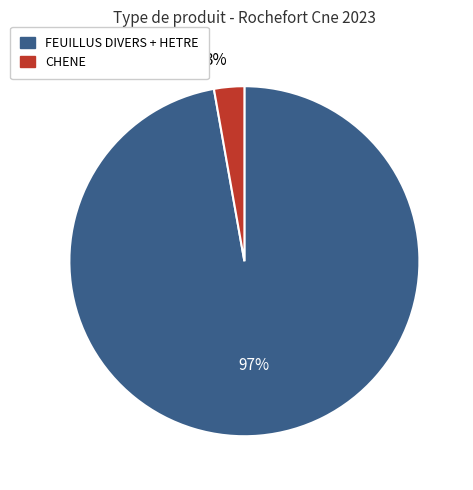

Is the sum of FEUILLUS DIVERS + HETRE and CHENE greater than half?

Yes